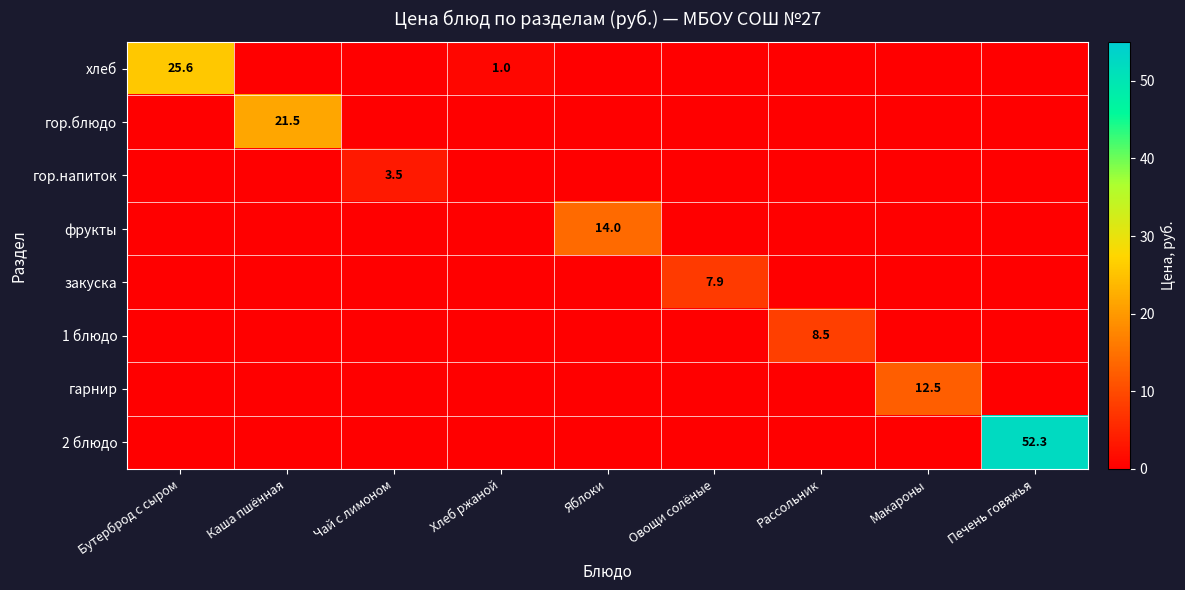

True or false: 1 блюдо has a value of 0.0 at Хлеб ржаной.

True